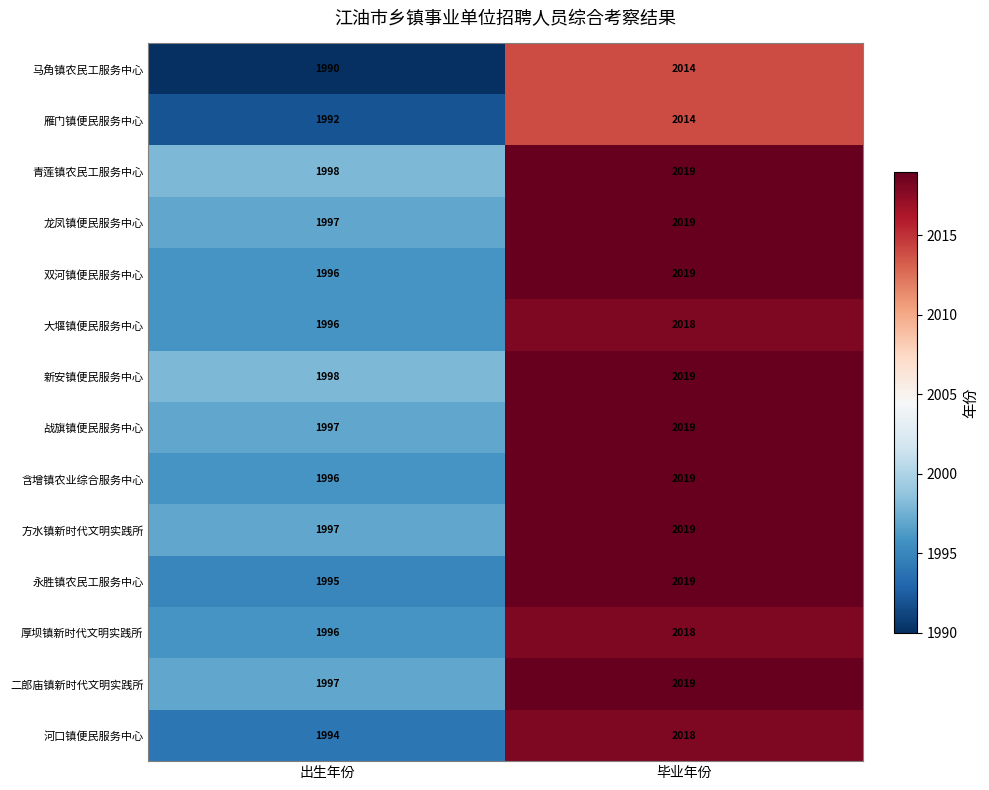

What is the spread (max minus min) of values at 出生年份?

8